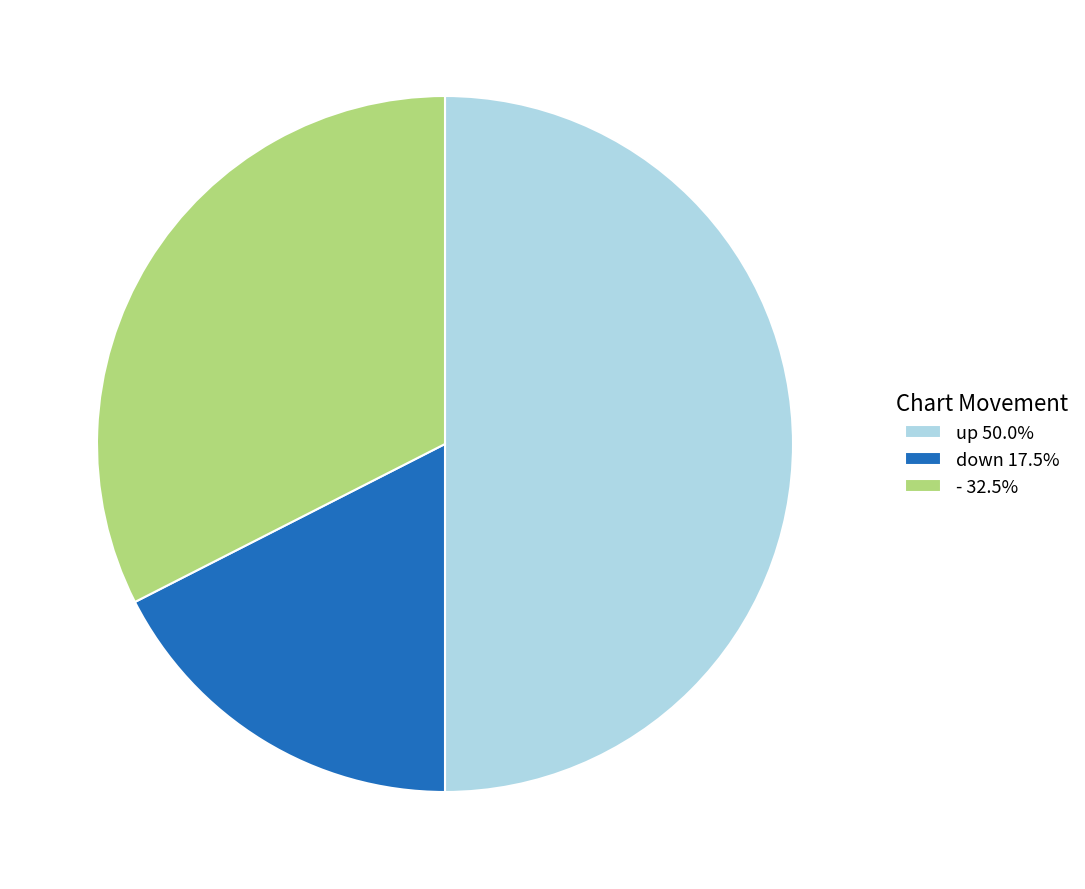

Between up and -, which is larger?

up